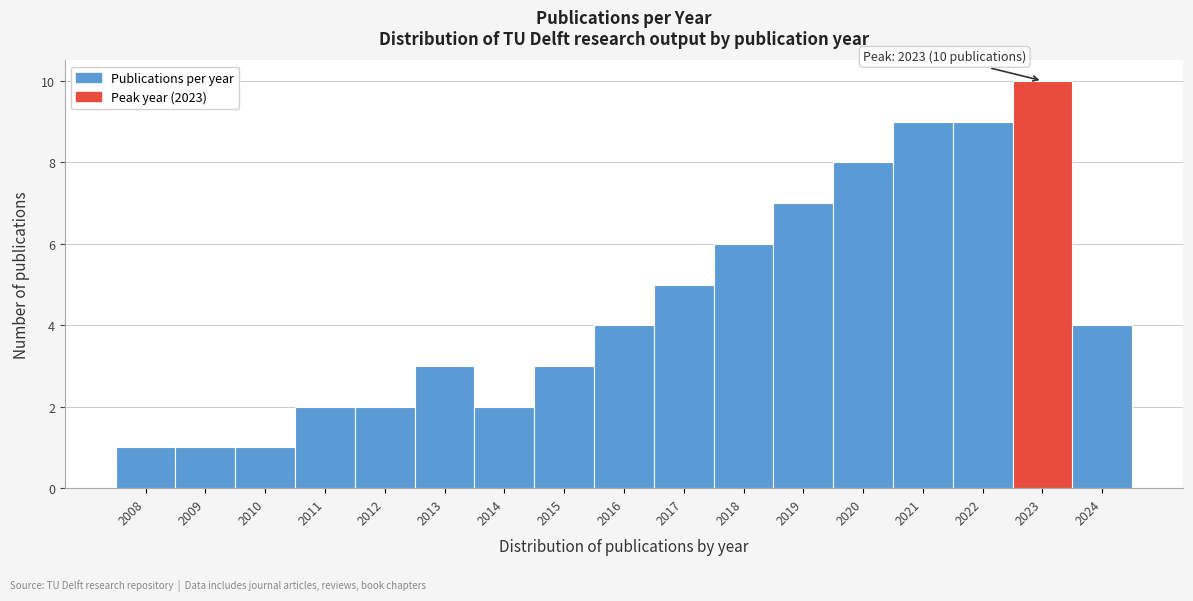

Over which range of the x-axis is the bar tallest?

2022.5 to 2023.5